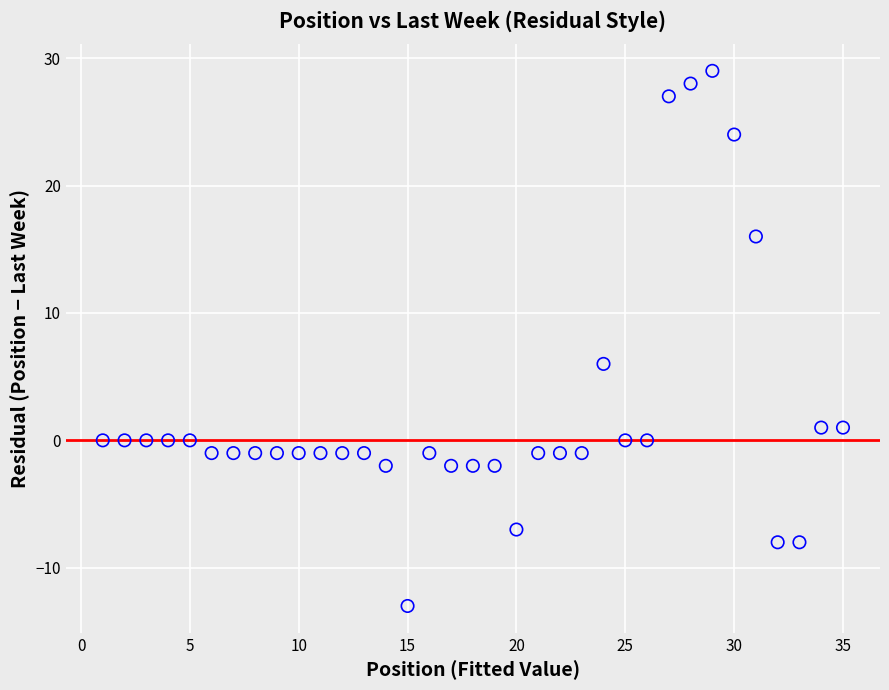

What is the range of X values (max minus min)?

34